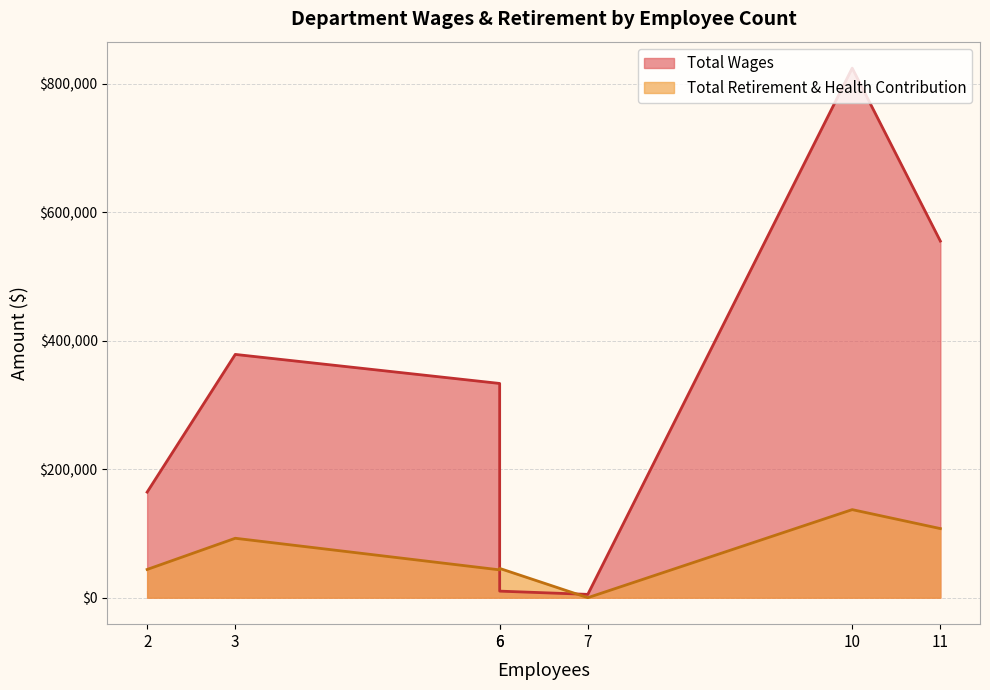

List the labels in order of Total Retirement & Health Contribution value, smallest first.

7, 6, 2, 6, 3, 11, 10